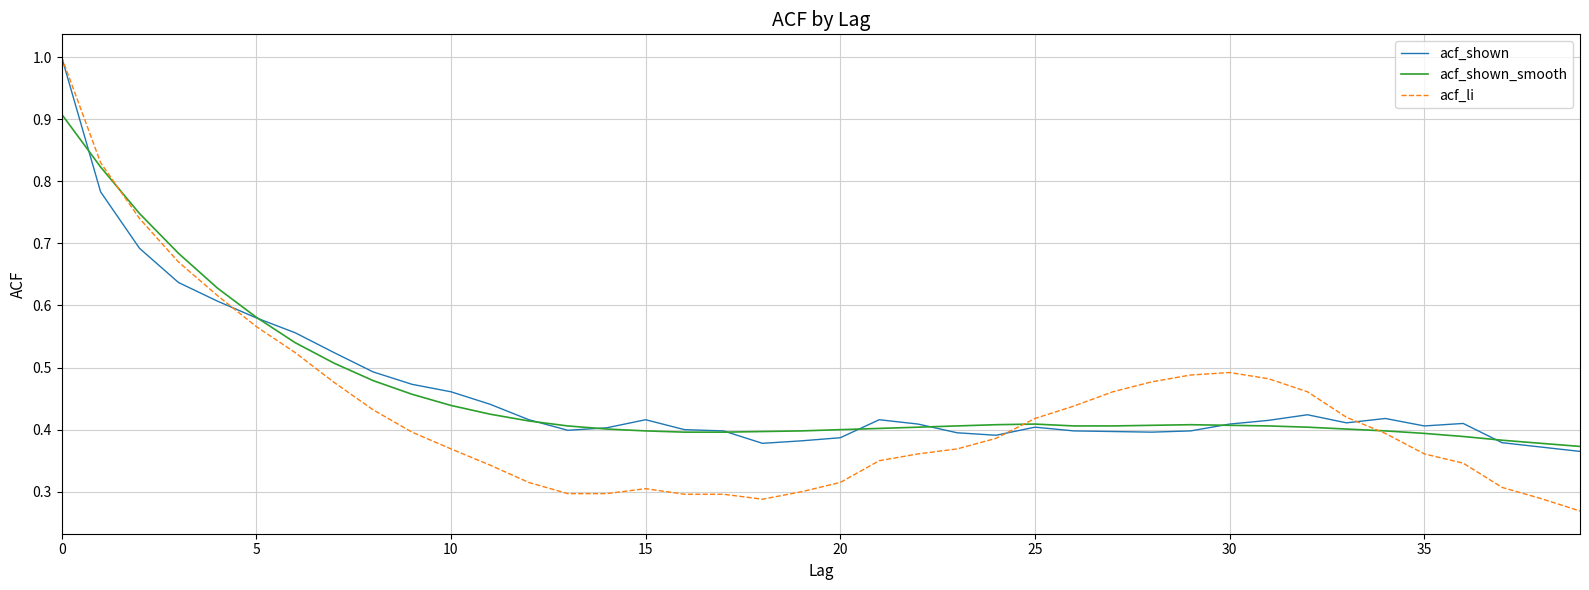

Which series has the widest spread of values?

acf_li